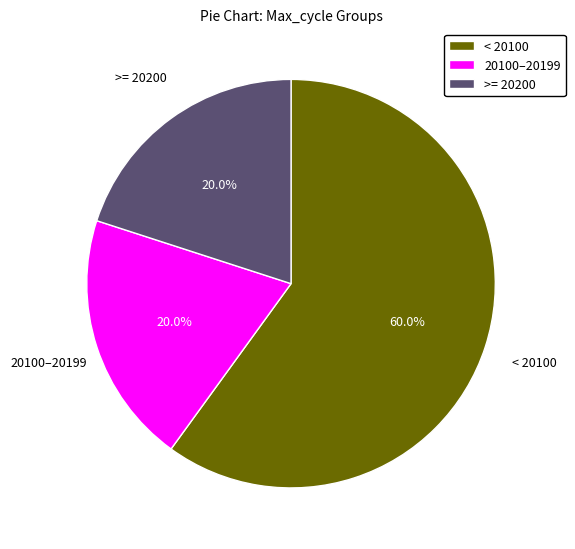

Is there any slice that represents more than half of the pie?

Yes